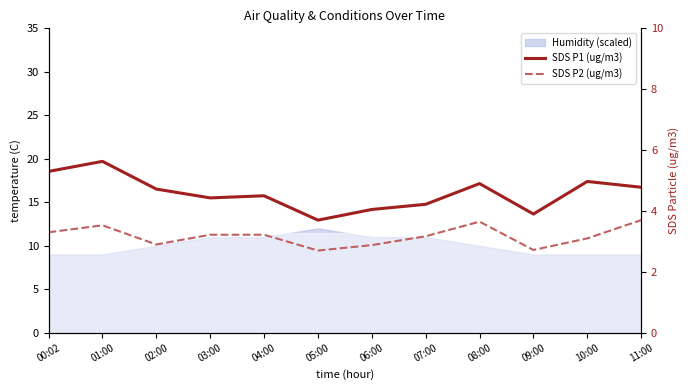

What is the maximum value for SDS P1 (ug/m3)?

5.6